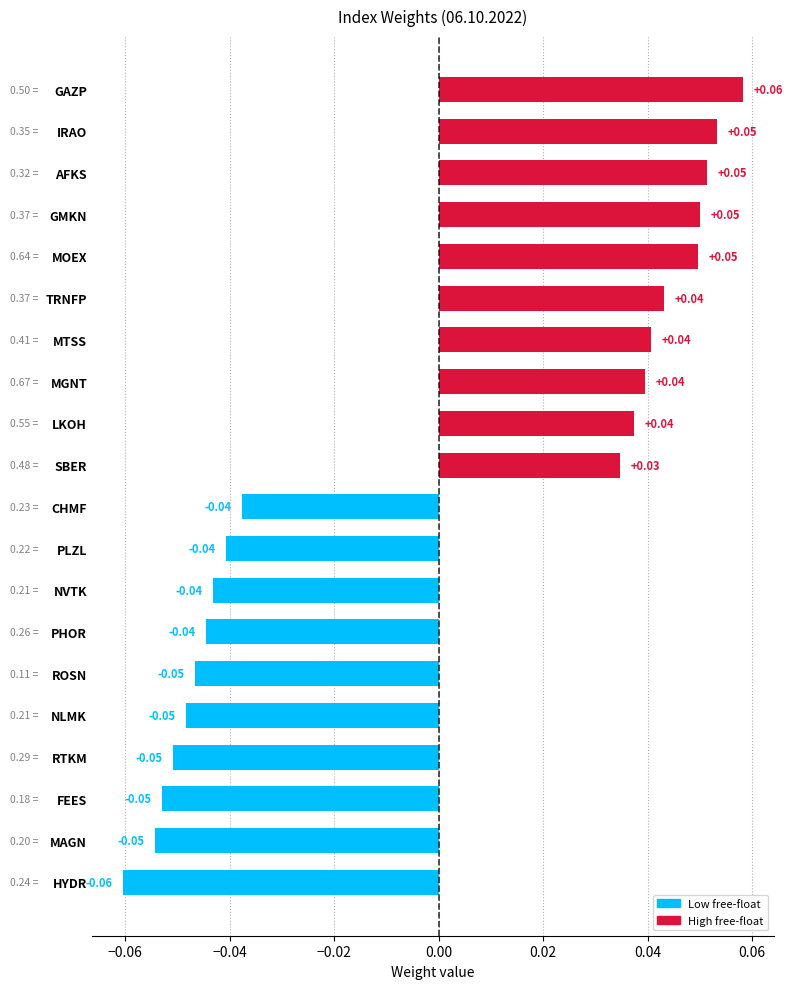

Which category has the highest value across all series?

GAZP